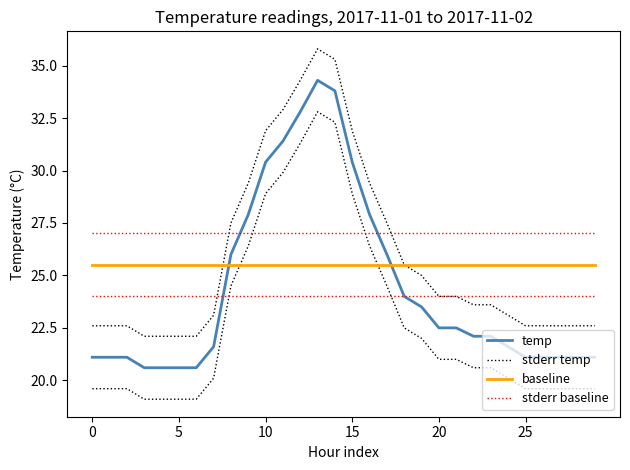

The value of stderr baseline at 15 is 27.0. True or false?

True